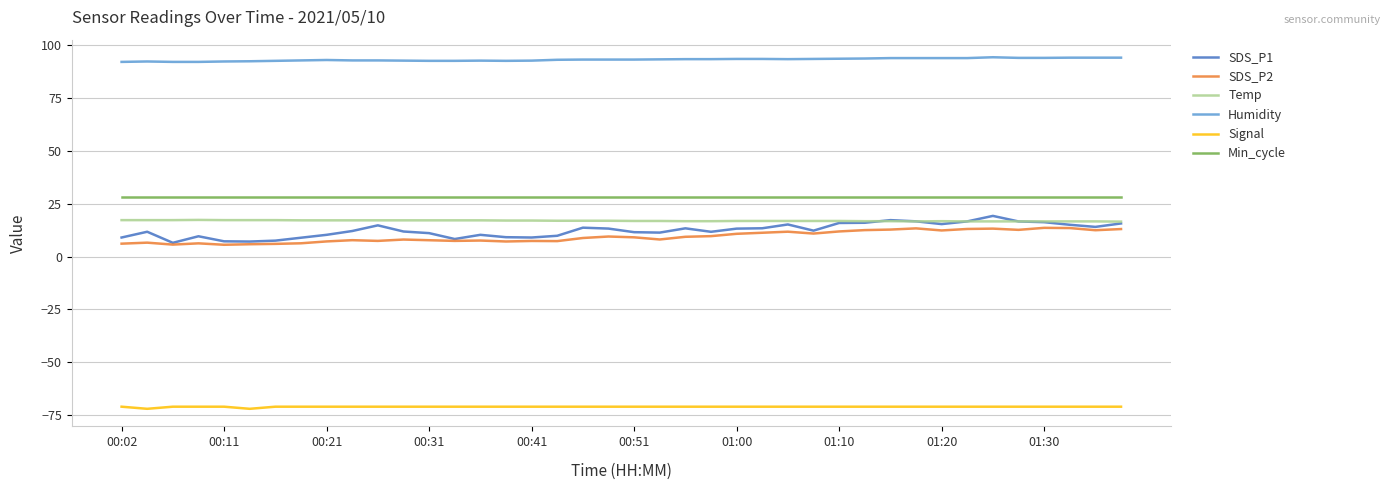

True or false: Humidity and Temp intersect in this chart.

False